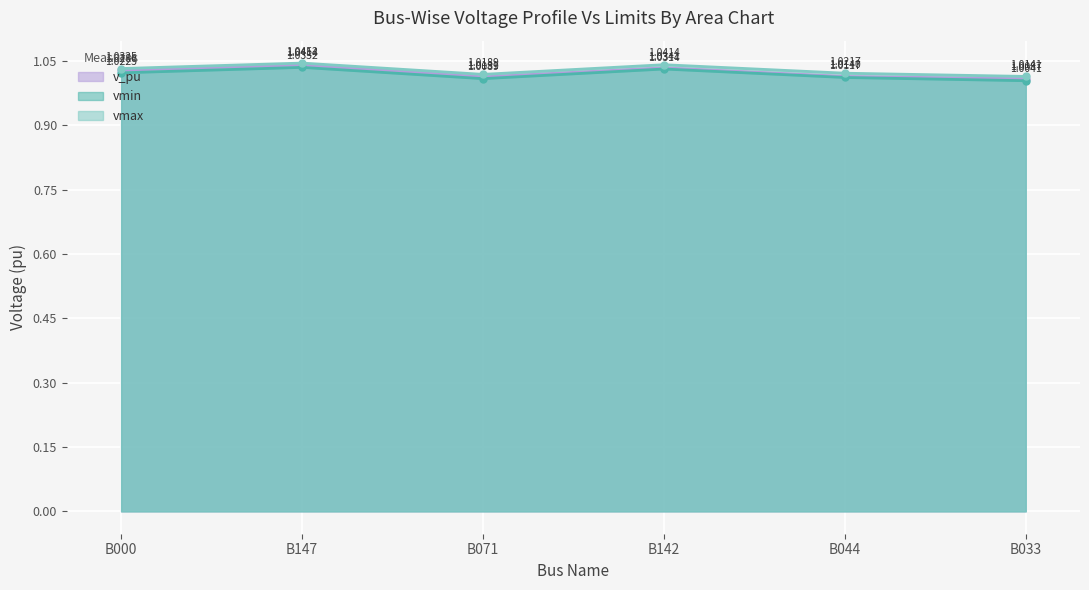

What position from the left is B142?

4